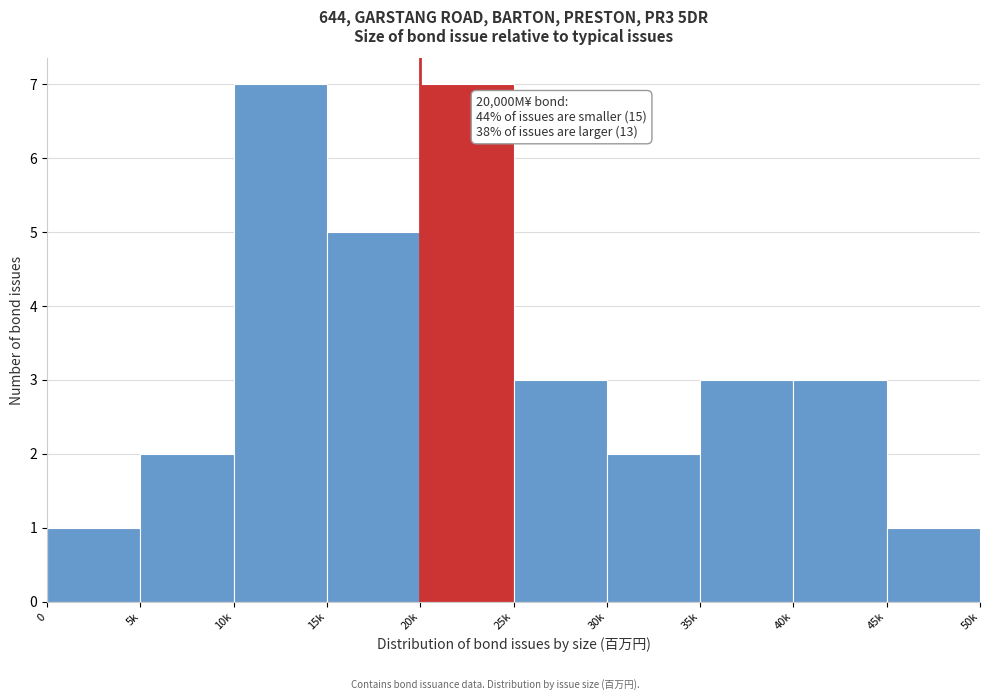

Reading left to right, transcribe all the data shown in this chart.

0=1	5k=2	10k=7	15k=5	20k=7	25k=3	30k=2	35k=3	40k=3	45k=1